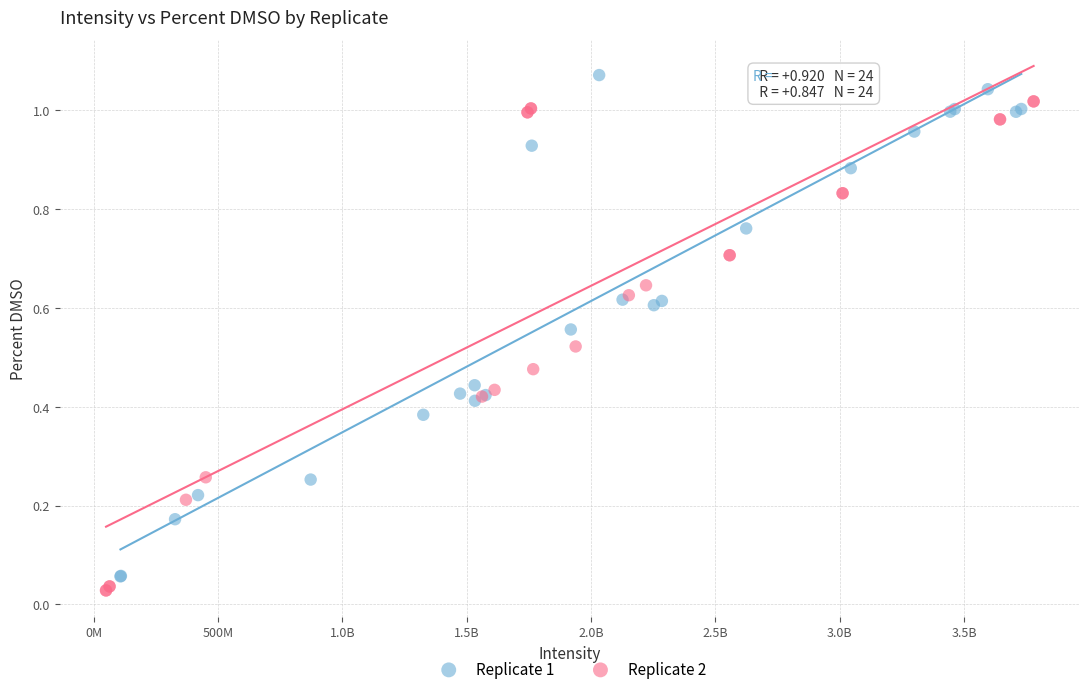

Which series contains the highest Y value?

Replicate 1